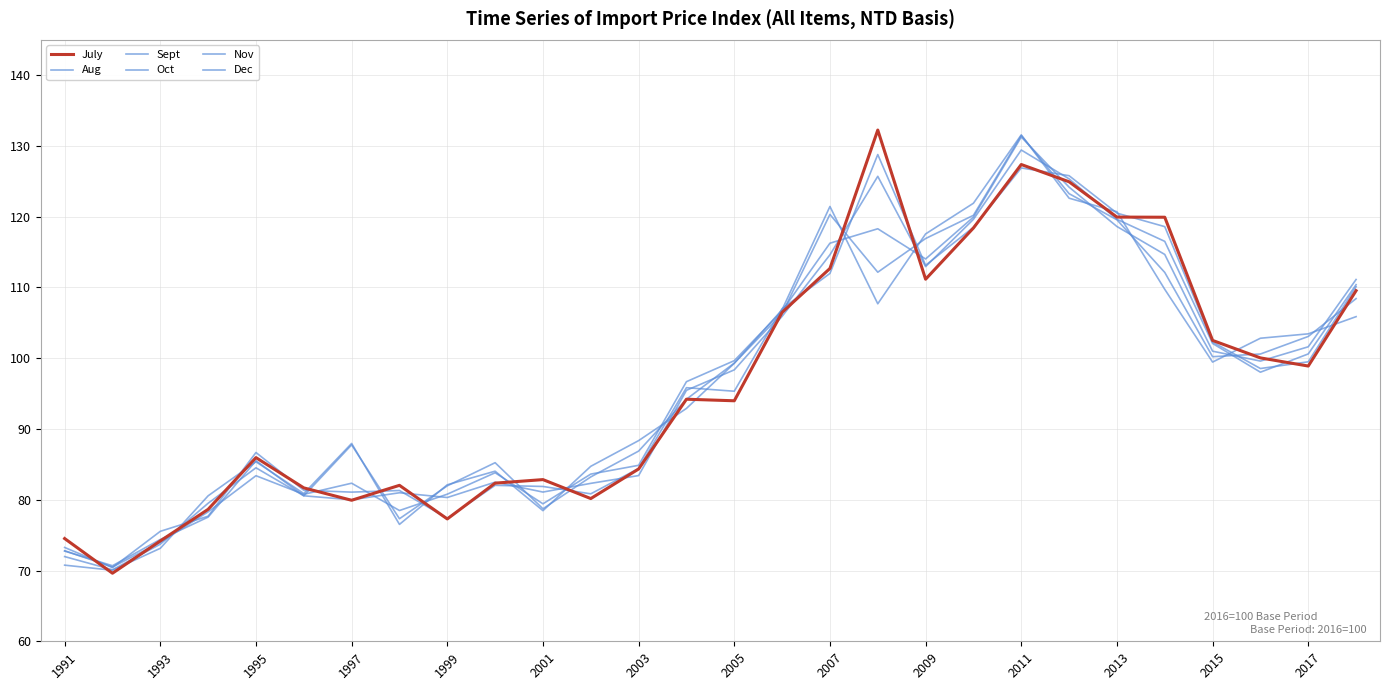

What is the value of the July point at the 24th from the left?

119.9